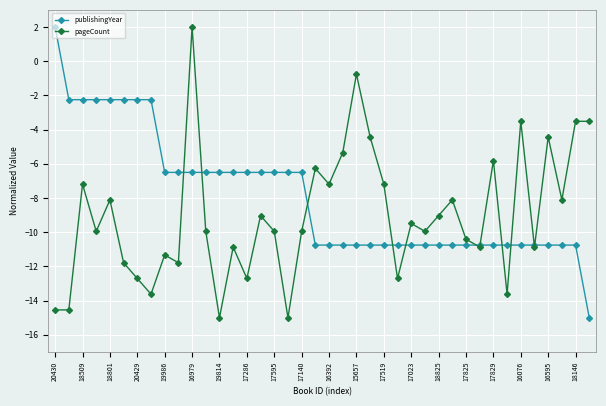

Which series has the largest total across all categories?

publishingYear